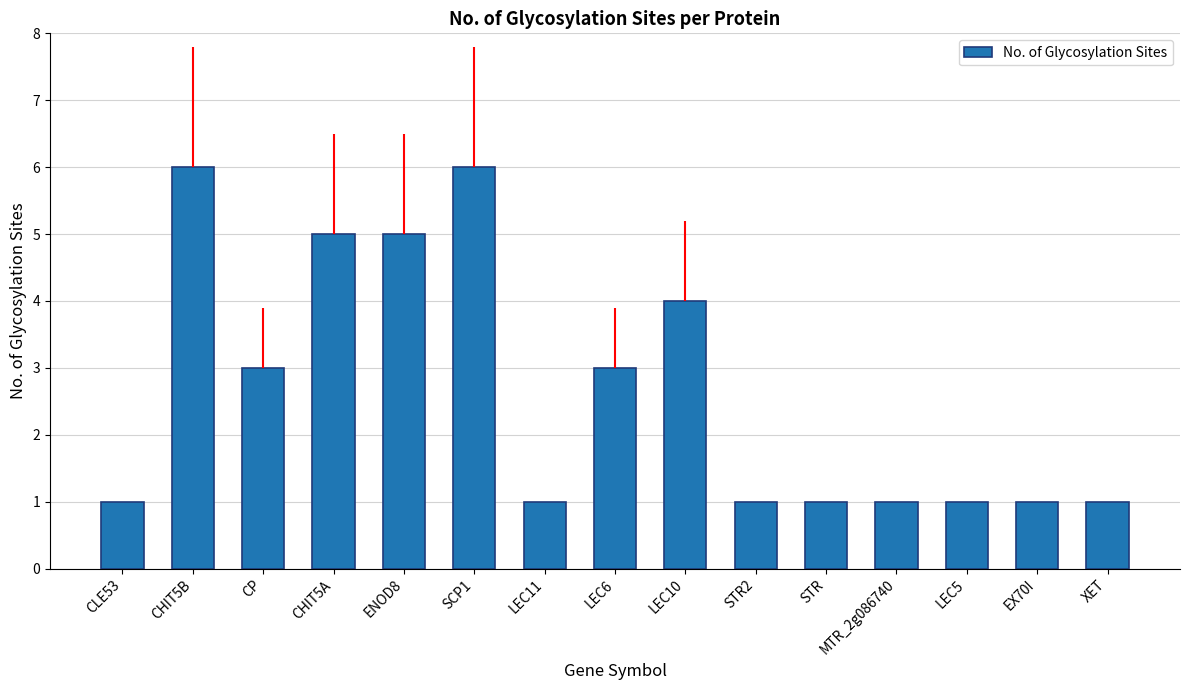

What is the label of the 12th bar from the right?

CHIT5A